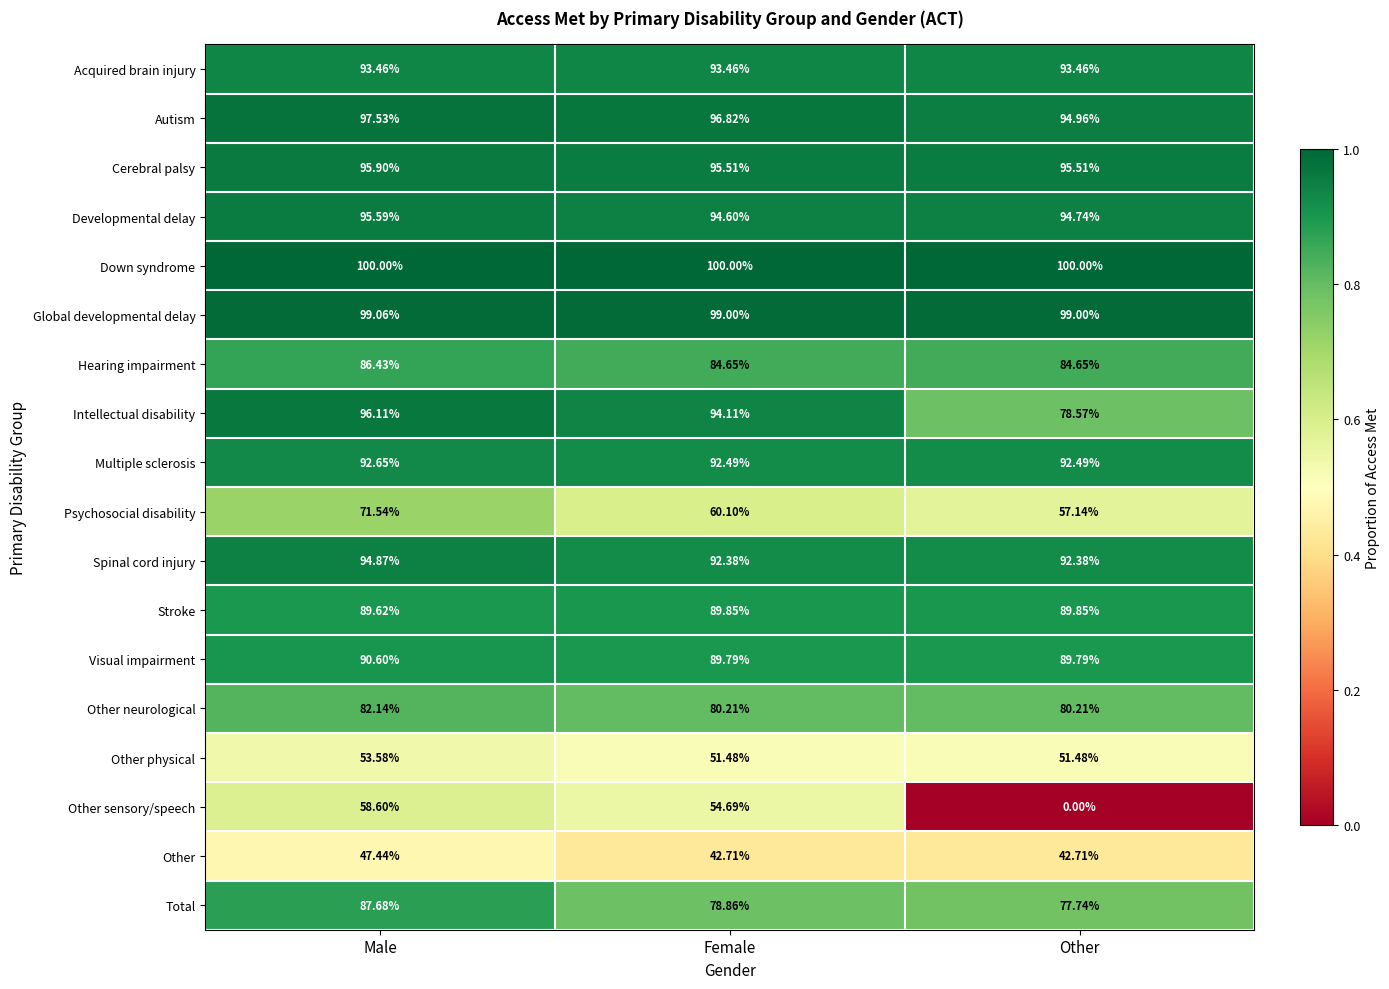

Which series has the widest spread of values?

Other sensory/speech